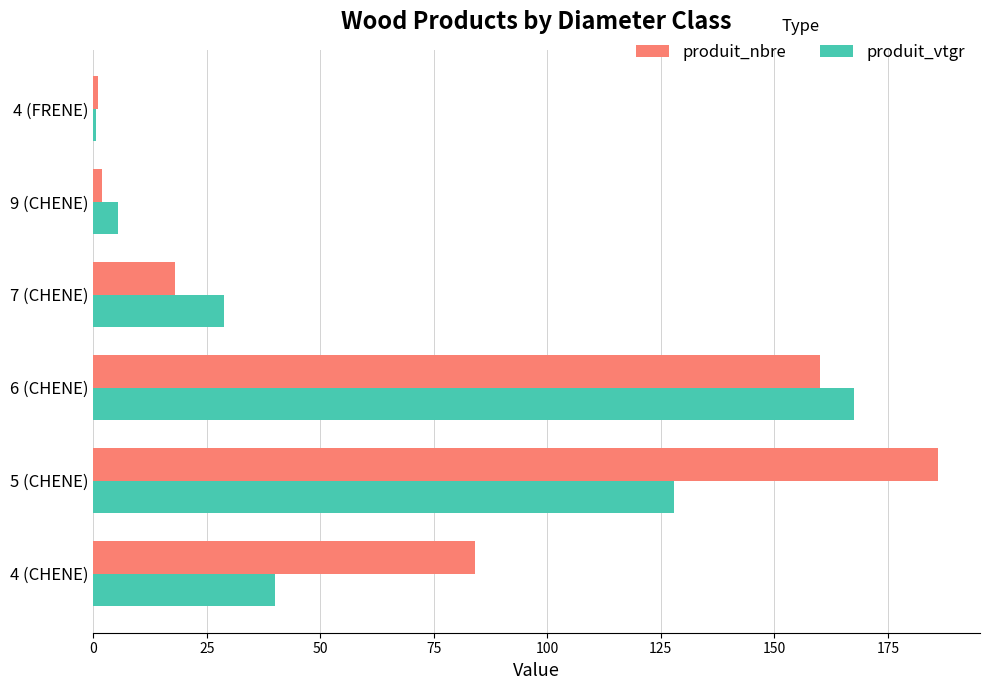

The produit_vtgr series shows 47.4 at 7 (CHENE). True or false?

False